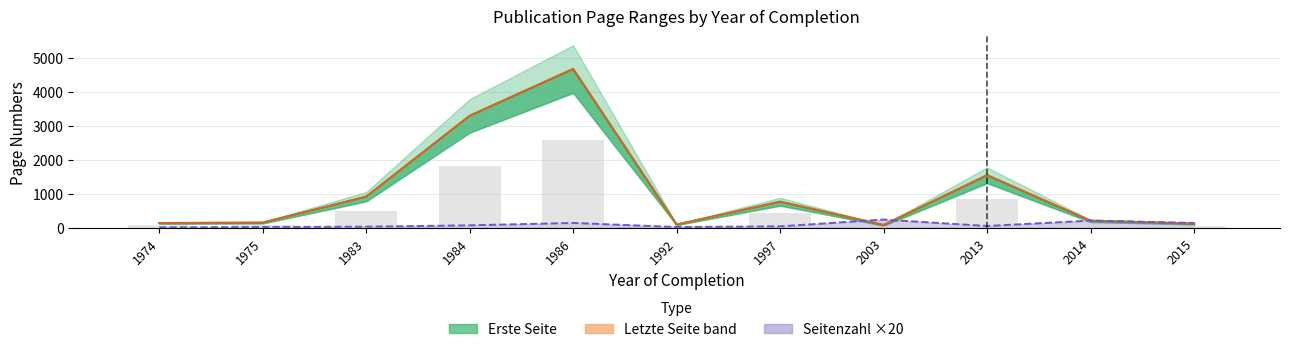

Where does the Seitenzahl ×20 series first go above 50?

1984